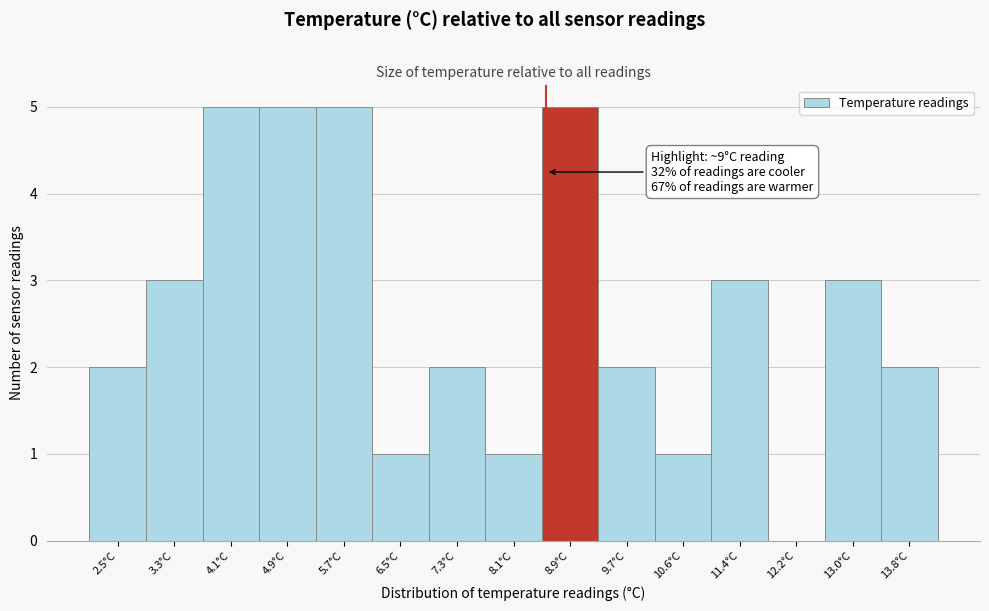

Reading left to right, transcribe all the data shown in this chart.

2.5°C=2	3.3°C=3	4.1°C=5	4.9°C=5	5.7°C=5	6.5°C=1	7.3°C=2	8.1°C=1	8.9°C=5	9.7°C=2	10.6°C=1	11.4°C=3	12.2°C=0	13.0°C=3	13.8°C=2